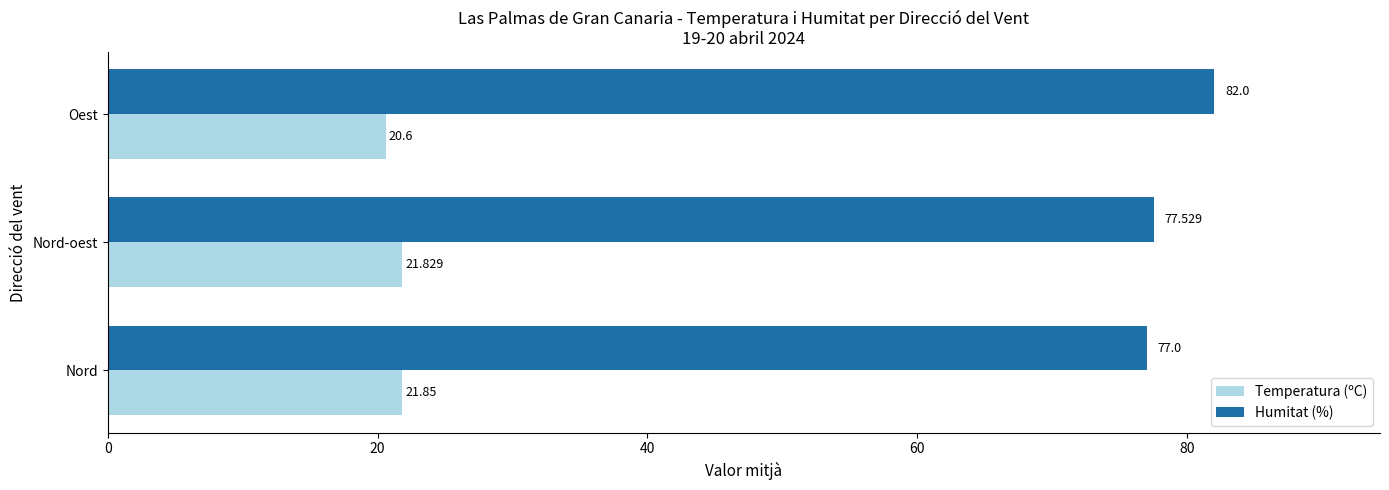

List the labels in order of Temperatura (ºC) value, largest first.

Nord, Nord-oest, Oest